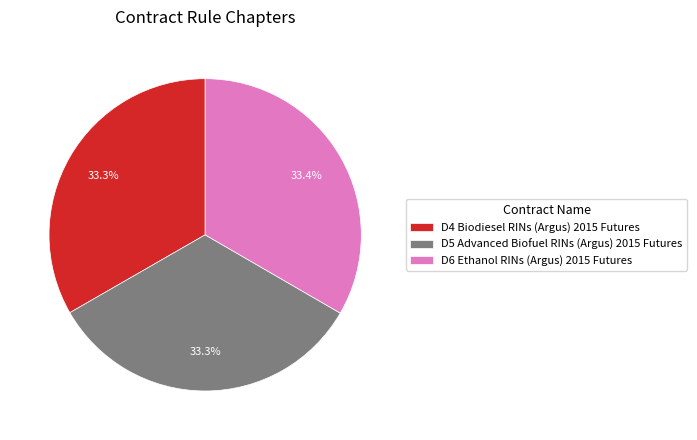

Is it true that D5 Advanced Biofuel RINs (Argus) 2015 Futures is 33% of the pie?

True